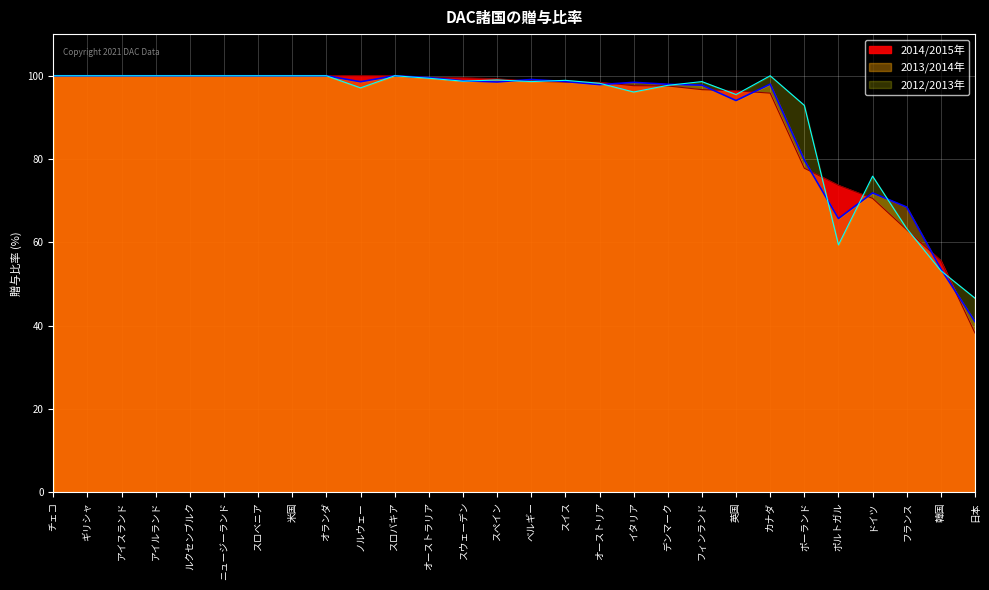

What is the difference between the highest and lowest values at デンマーク?

0.4